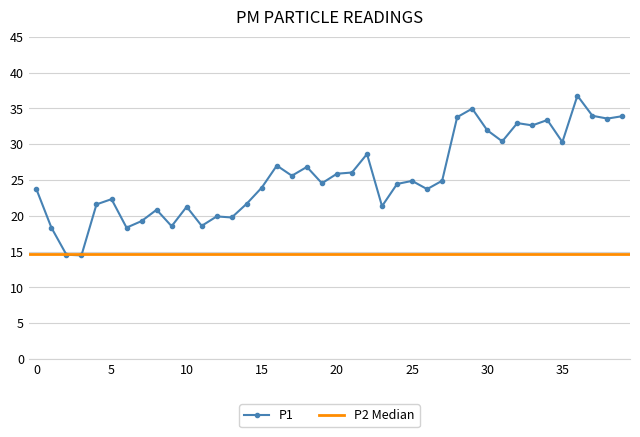

The P1 series shows 31.9 at 30. True or false?

True